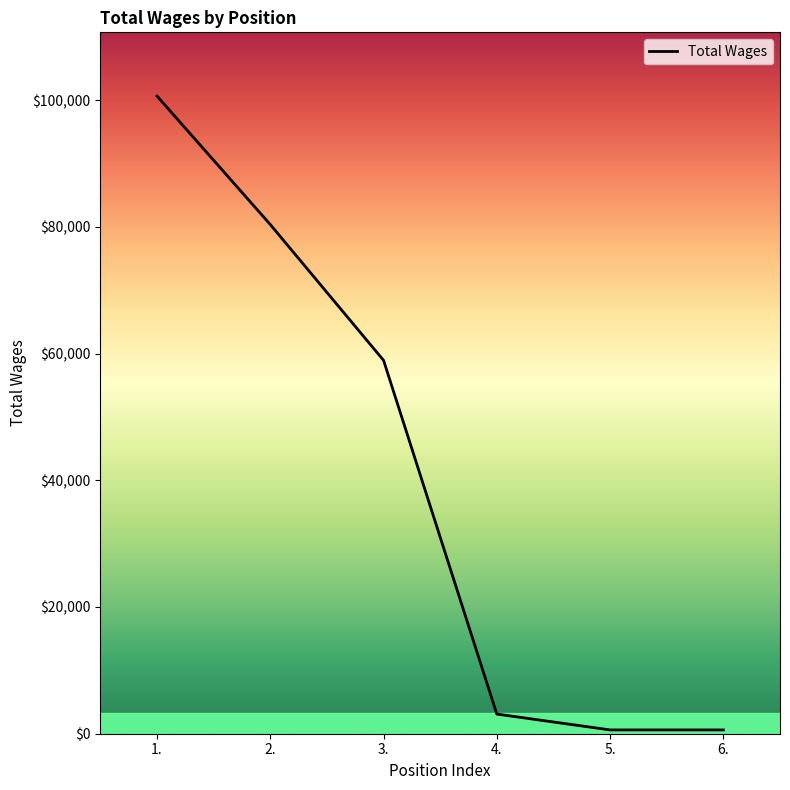

What is the maximum value shown in the chart?

100630.8